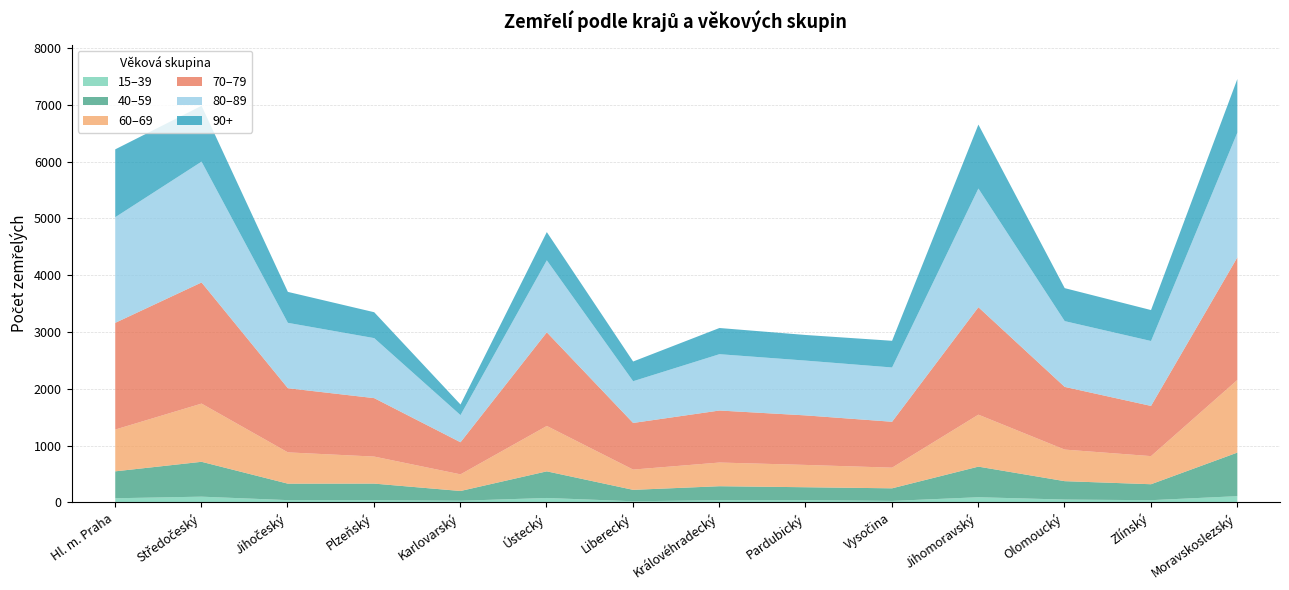

Reading left to right, extract all data points from this chart.

15–39: 82	110	49	48	38	87	29	47	49	35	100	59	48	119
40–59: 474	614	290	292	172	469	201	247	227	222	539	324	281	767
60–69: 736	1025	551	476	293	799	357	417	393	364	915	556	495	1279
70–79: 1879	2133	1130	1029	565	1649	821	916	872	808	1892	1104	884	2158
80–89: 1860	2128	1151	1057	478	1268	735	992	965	956	2090	1158	1143	2197
90+: 1195	983	545	456	187	497	347	461	451	470	1126	581	545	944